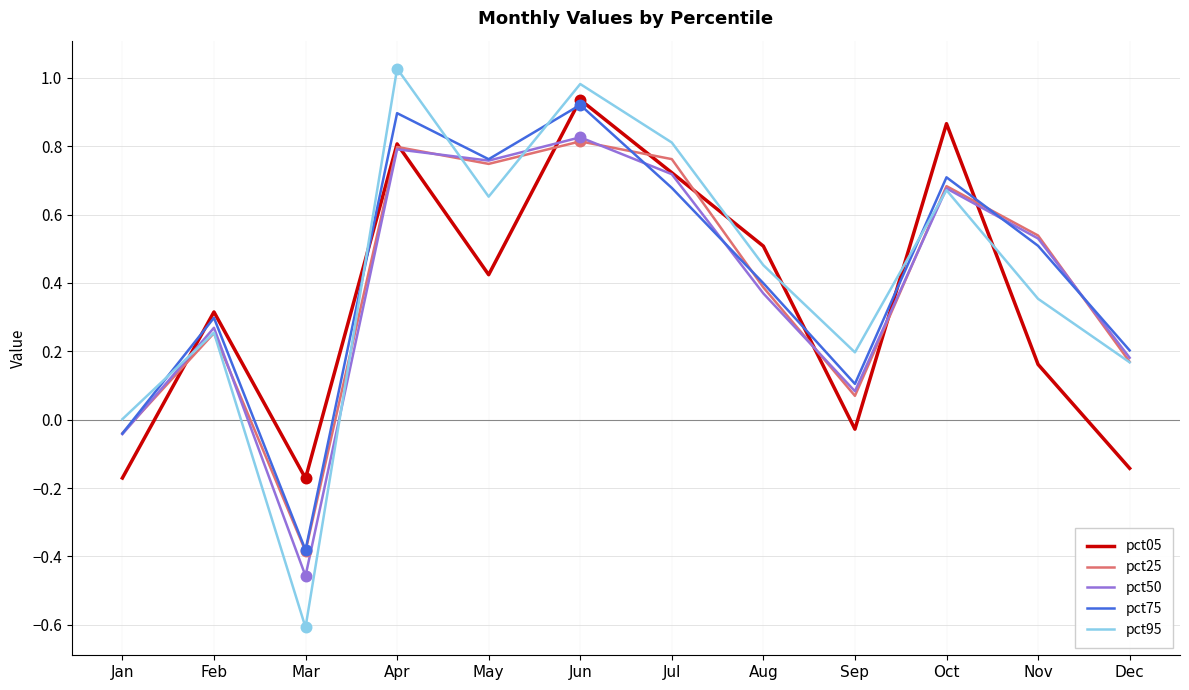

Which series has the largest range (max minus min)?

pct95